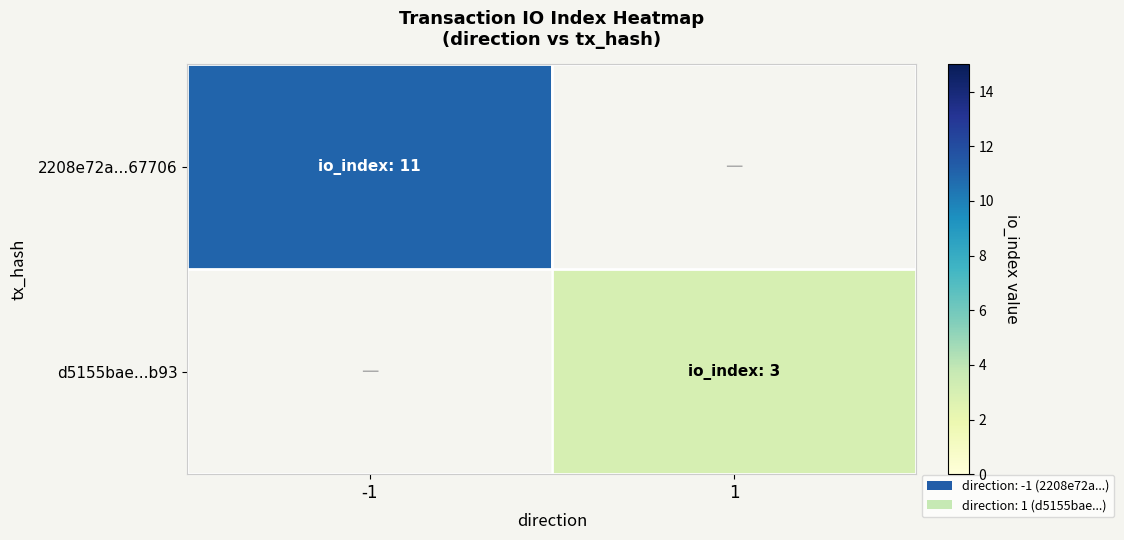

Rank the series by their maximum value, from highest to lowest.

2208e72a...67706, d5155bae...b93